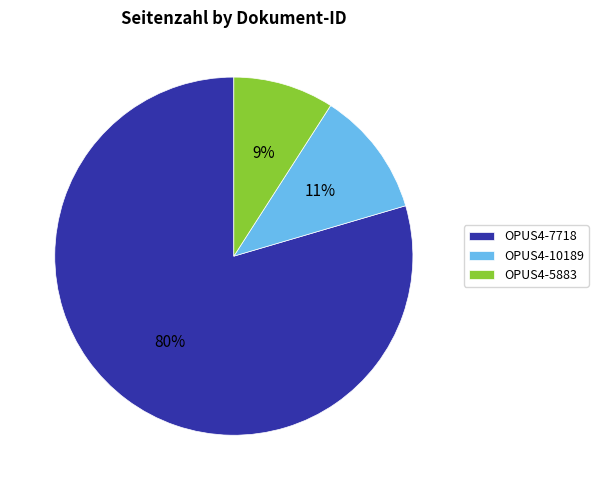

What percentage is the OPUS4-7718 slice, to the nearest percent?

80%